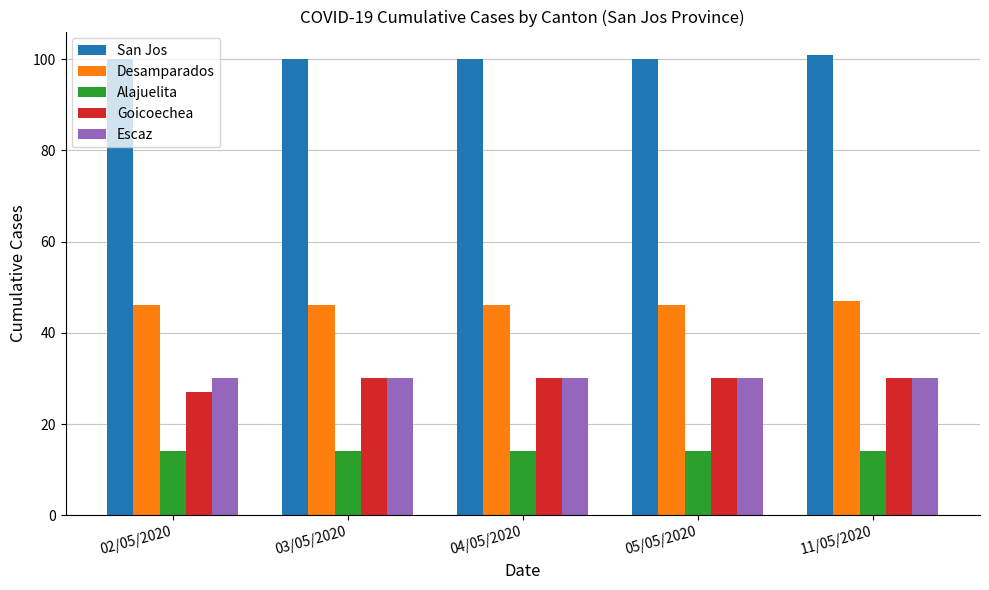

What is the difference between the highest and lowest values at 04/05/2020?

86